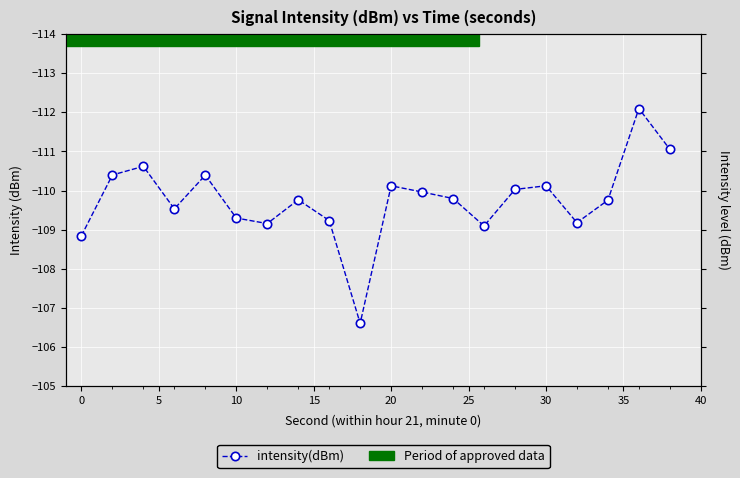

How many points are higher than both their immediate neighbors (excluding endpoints)?

5